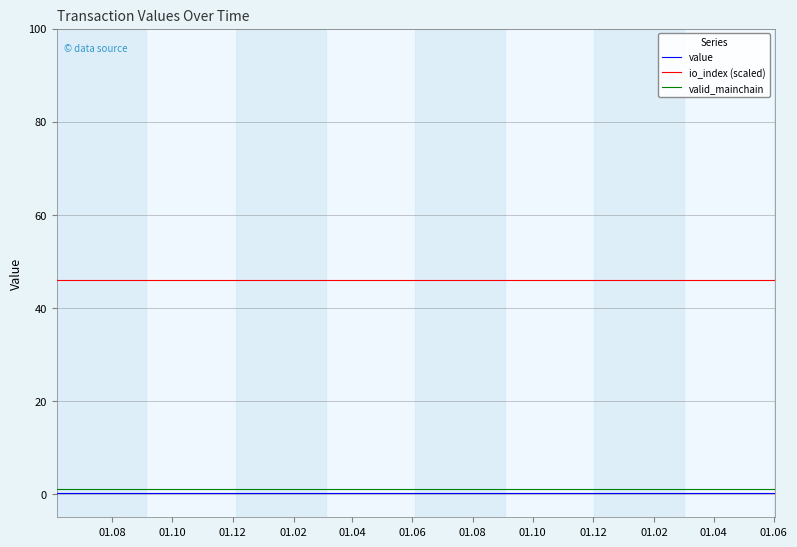

What is the maximum value shown in the chart?

46.0